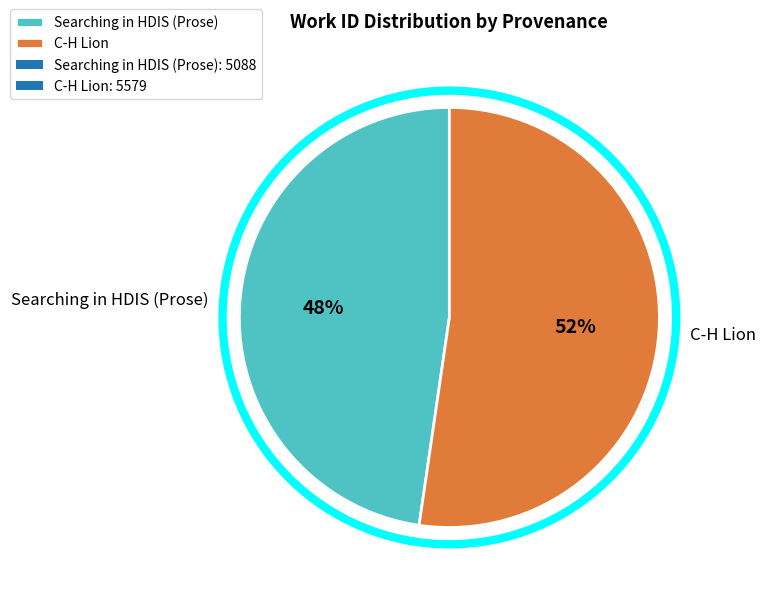

Is it true that C-H Lion is 41% of the pie?

False